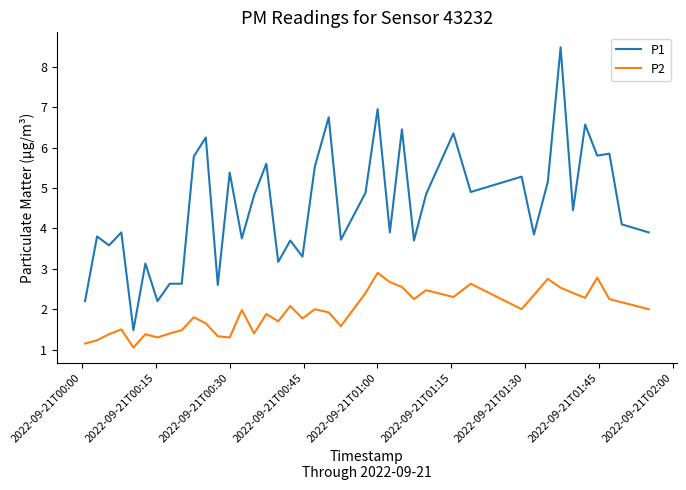

Which series has the largest range (max minus min)?

P1